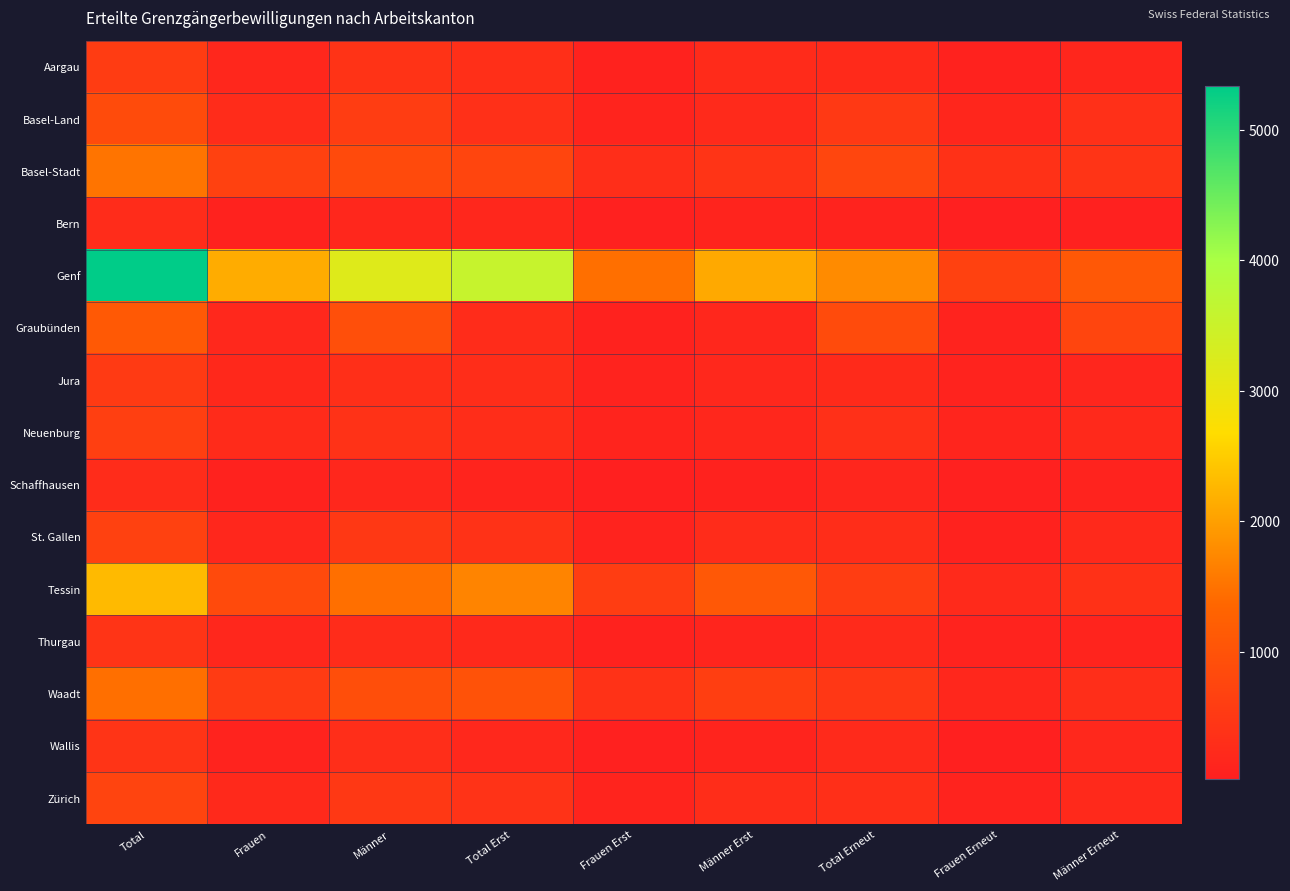

What is the total value across all series at Total Erst?

9957